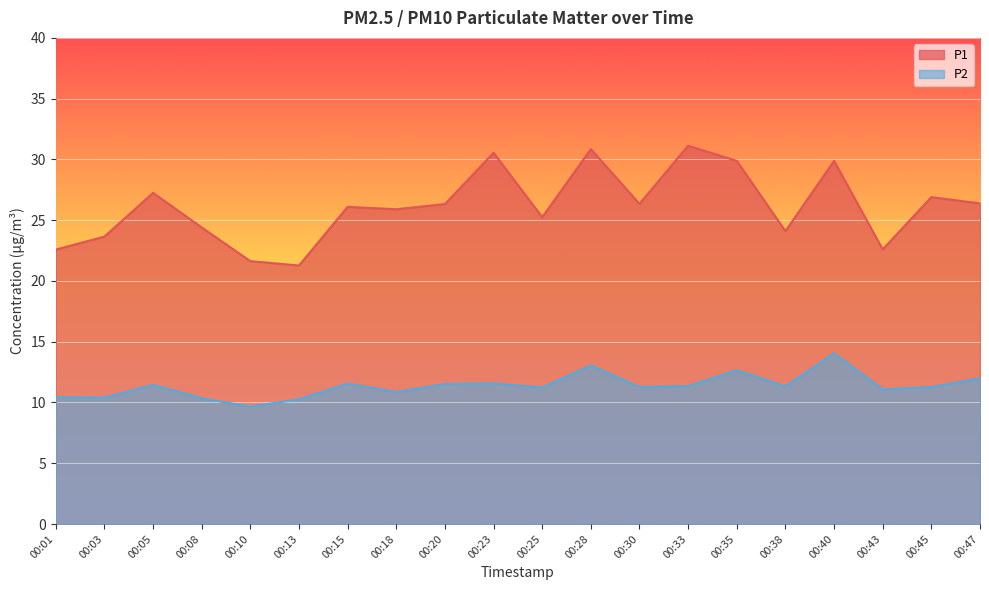

The value of P1 at 00:20 is 26.3. True or false?

True